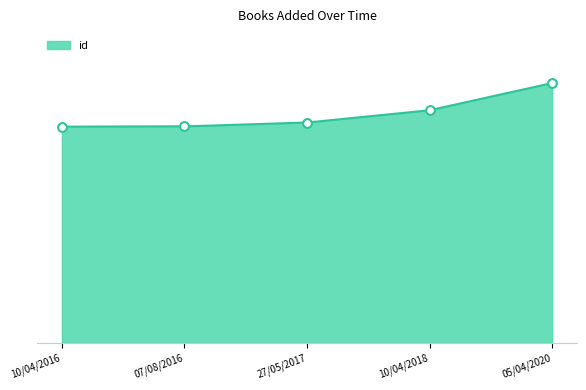

Approximately how many times larger is the value at 10/04/2018 compared to 27/05/2017?

1.1